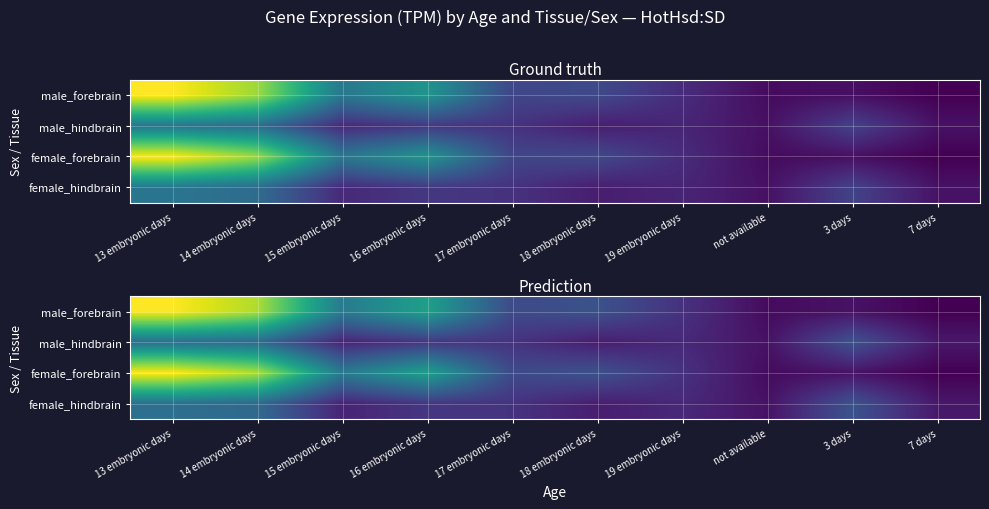

Which category has the lowest value across all series?

7 days